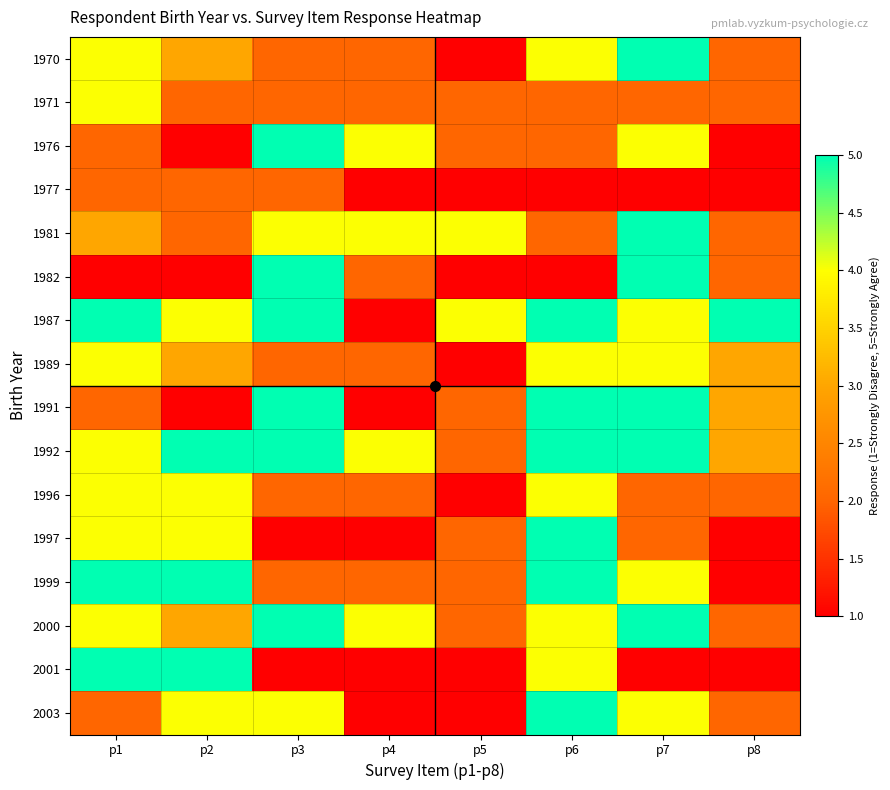

Reading right to left, what are all the values shown in this chart?

1970: p8=2	p7=5	p6=4	p5=1	p4=2	p3=2	p2=3	p1=4
1971: p8=2	p7=2	p6=2	p5=2	p4=2	p3=2	p2=2	p1=4
1976: p8=1	p7=4	p6=2	p5=2	p4=4	p3=5	p2=1	p1=2
1977: p8=1	p7=1	p6=1	p5=1	p4=1	p3=2	p2=2	p1=2
1981: p8=2	p7=5	p6=2	p5=4	p4=4	p3=4	p2=2	p1=3
1982: p8=2	p7=5	p6=1	p5=1	p4=2	p3=5	p2=1	p1=1
1987: p8=5	p7=4	p6=5	p5=4	p4=1	p3=5	p2=4	p1=5
1989: p8=3	p7=4	p6=4	p5=1	p4=2	p3=2	p2=3	p1=4
1991: p8=3	p7=5	p6=5	p5=2	p4=1	p3=5	p2=1	p1=2
1992: p8=3	p7=5	p6=5	p5=2	p4=4	p3=5	p2=5	p1=4
1996: p8=2	p7=2	p6=4	p5=1	p4=2	p3=2	p2=4	p1=4
1997: p8=1	p7=2	p6=5	p5=2	p4=1	p3=1	p2=4	p1=4
1999: p8=1	p7=4	p6=5	p5=2	p4=2	p3=2	p2=5	p1=5
2000: p8=2	p7=5	p6=4	p5=2	p4=4	p3=5	p2=3	p1=4
2001: p8=1	p7=1	p6=4	p5=1	p4=1	p3=1	p2=5	p1=5
2003: p8=2	p7=4	p6=5	p5=1	p4=1	p3=4	p2=4	p1=2